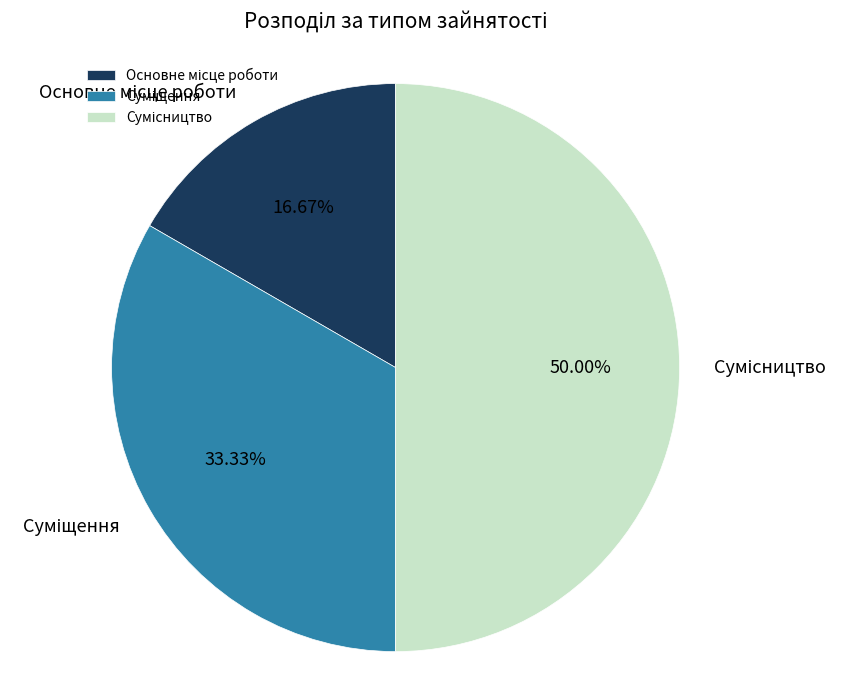

To the nearest percent, what is the average slice percentage?

33%